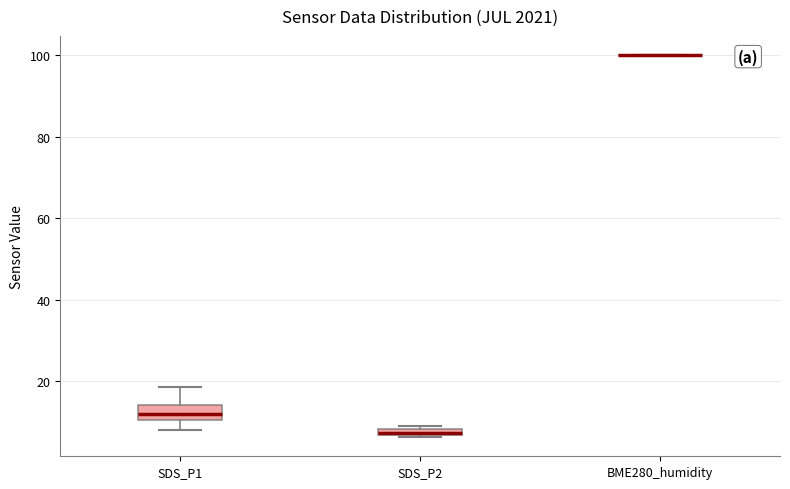

Which box is the tallest, from its lower edge to its upper edge?

SDS_P1